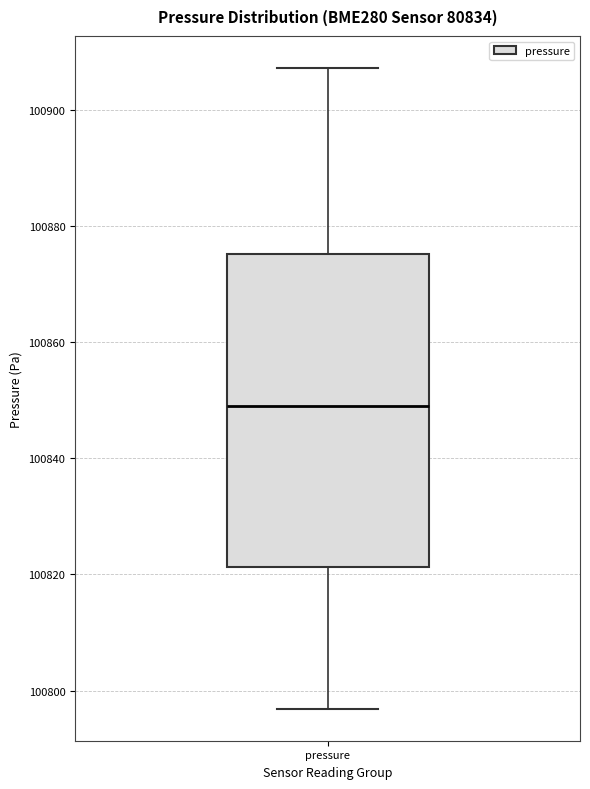

Transcribe this box plot: give where the median line is, the range the box spans, and where the two whiskers end, as read against the y-axis. The values are not printed on the chart, so give them approximately, as read against the axis.

median 100850, box 100822 to 100876, whiskers 100796 to 100908